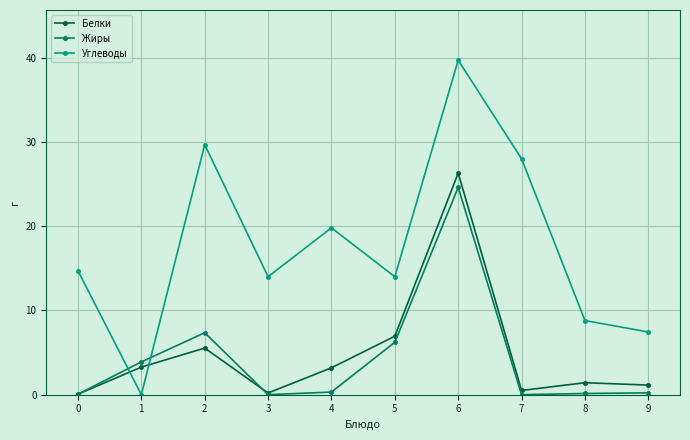

What is the difference between the highest and lowest values at 5?

7.8